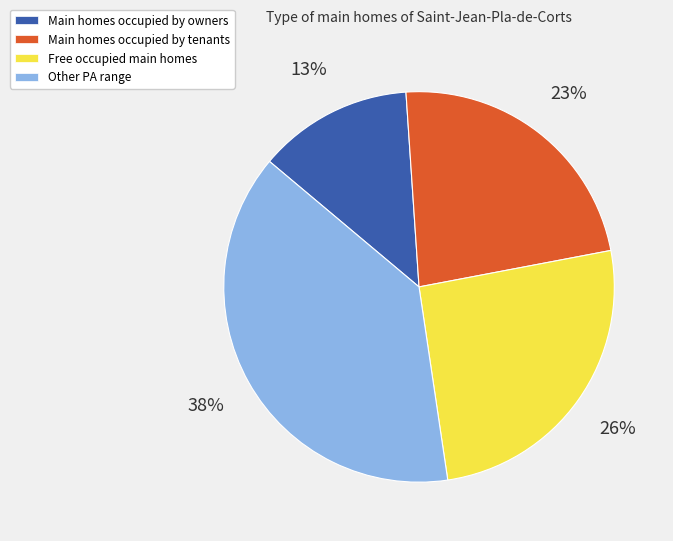

How many slices are in this pie chart?

4